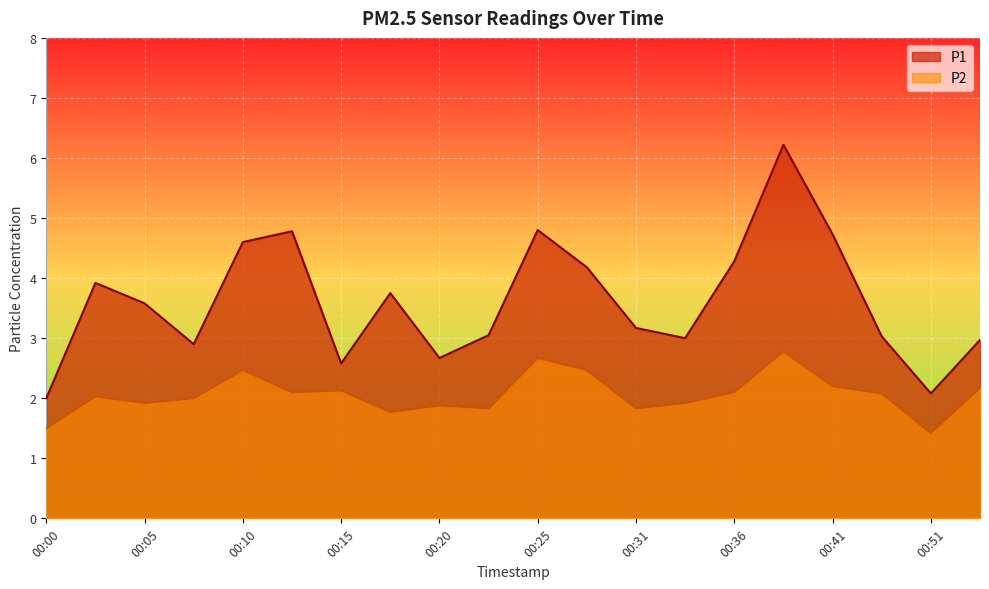

Between 00:18 and 00:33, which series saw the biggest shift?

P1